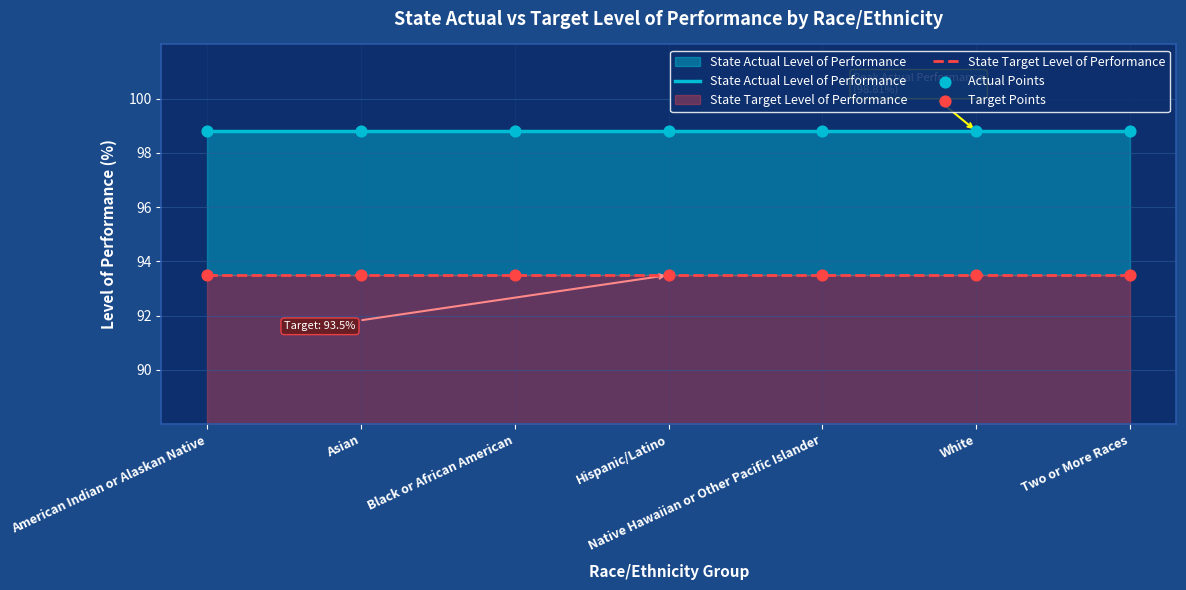

What are all the series names shown in the legend?

State Actual Level of Performance, State Target Level of Performance, Actual Points, Target Points